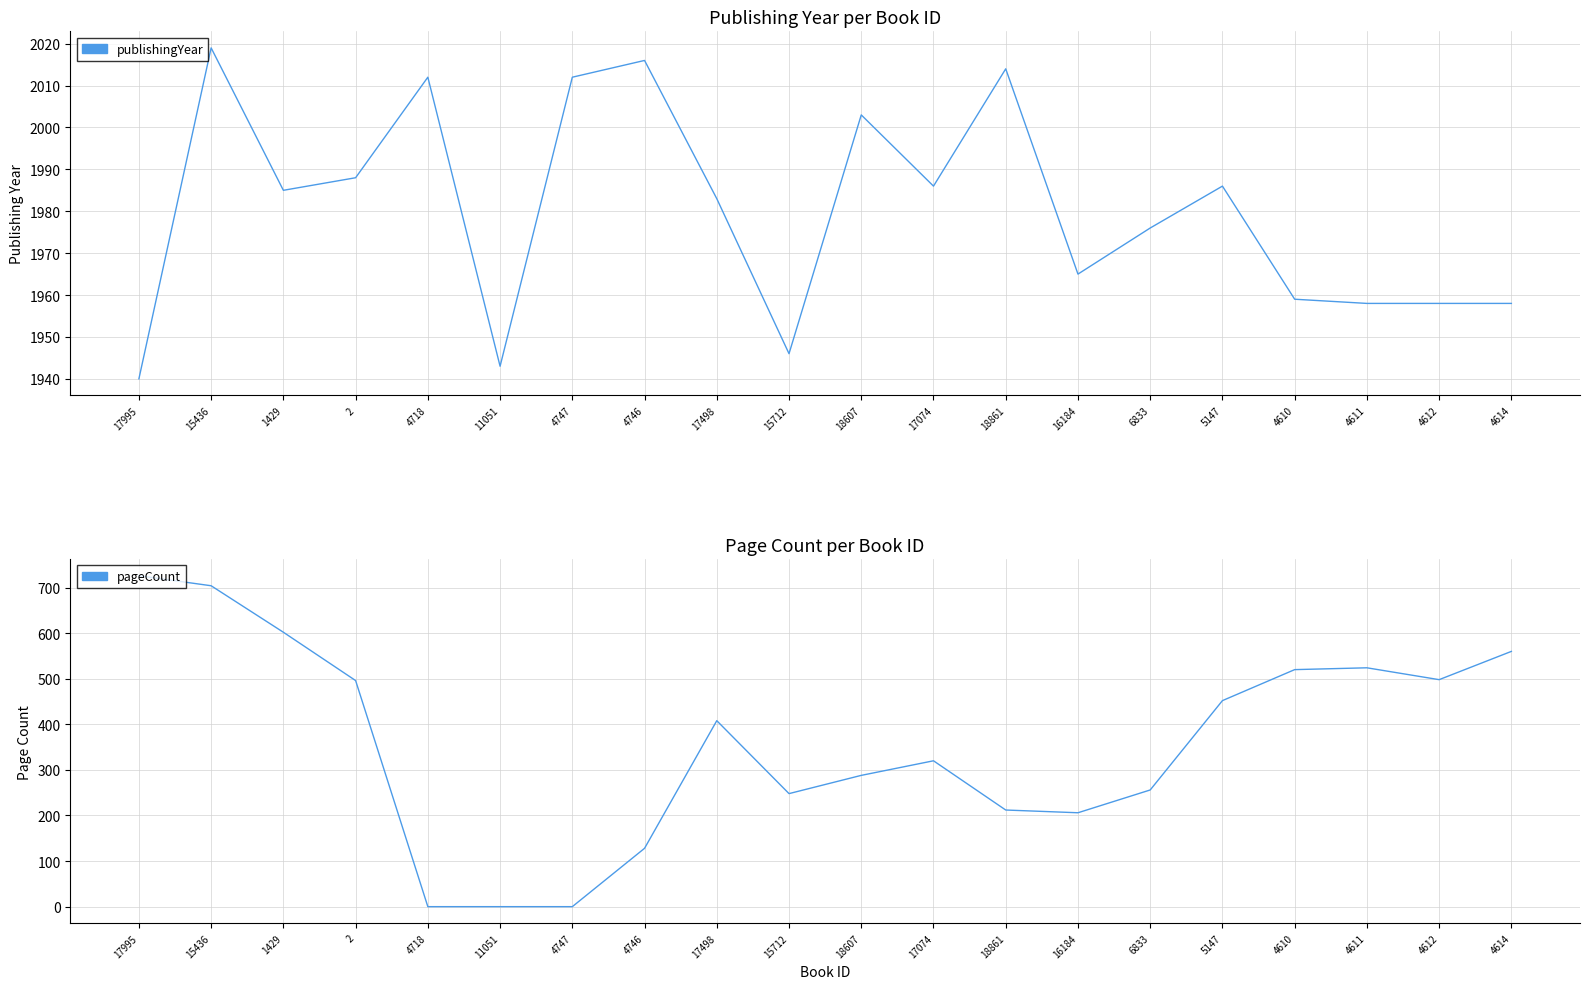

What is the sum of all publishingYear values?

39607